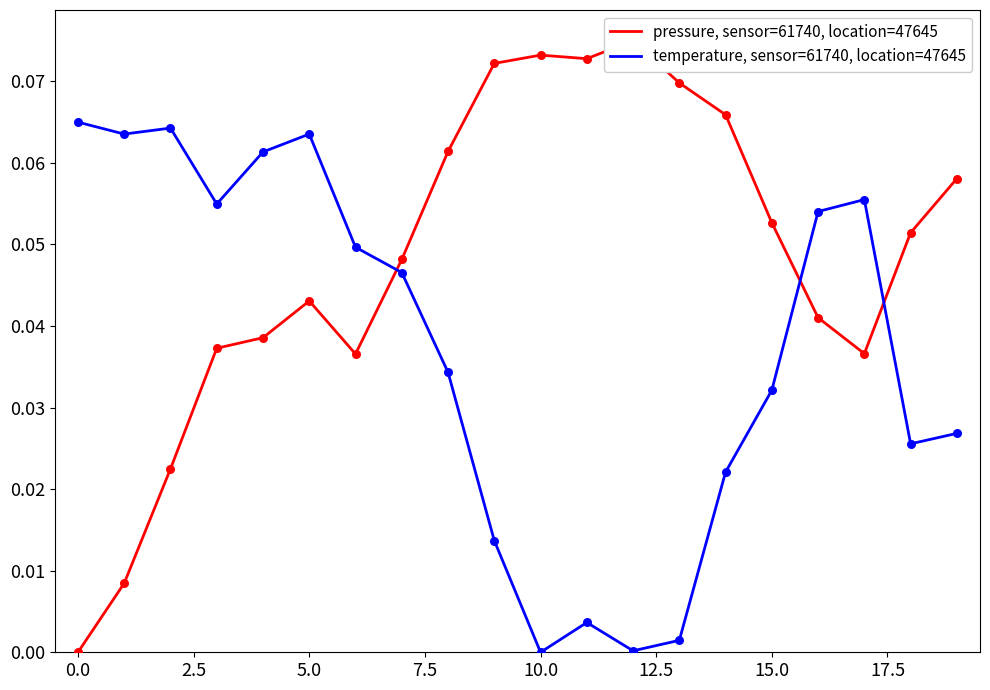

Which series has the largest total across all categories?

pressure, sensor=61740, location=47645